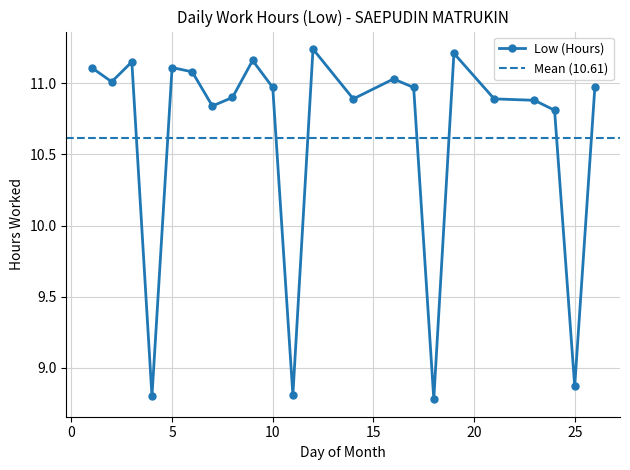

Which has a higher value, 3 or 5?

3